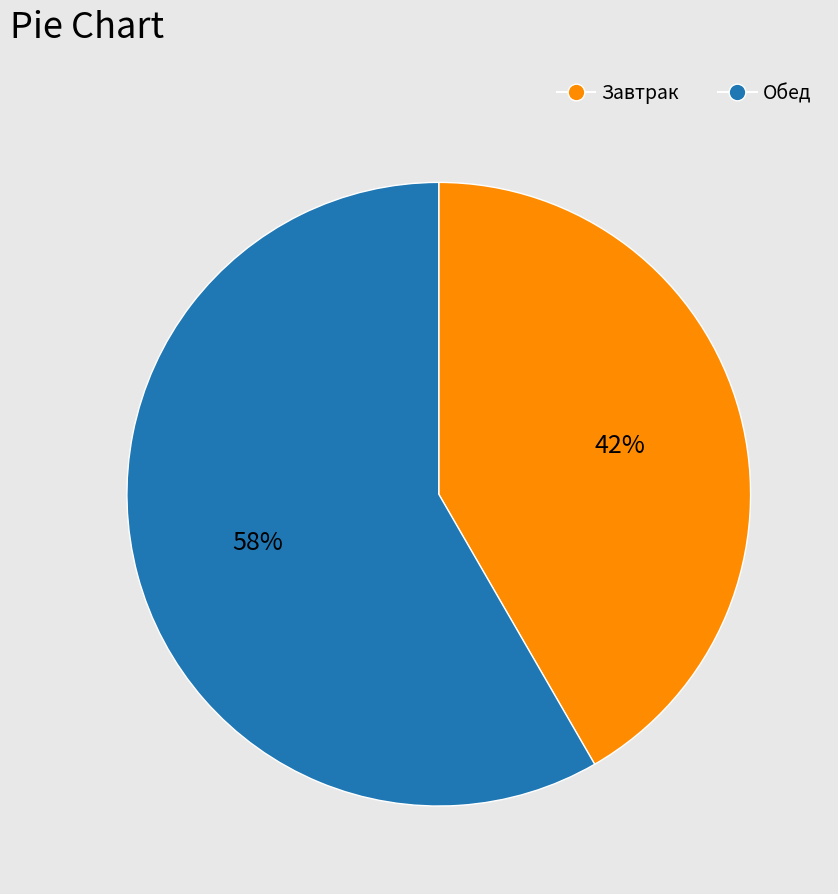

Rank the categories by value from lowest to highest.

Завтрак, Обед